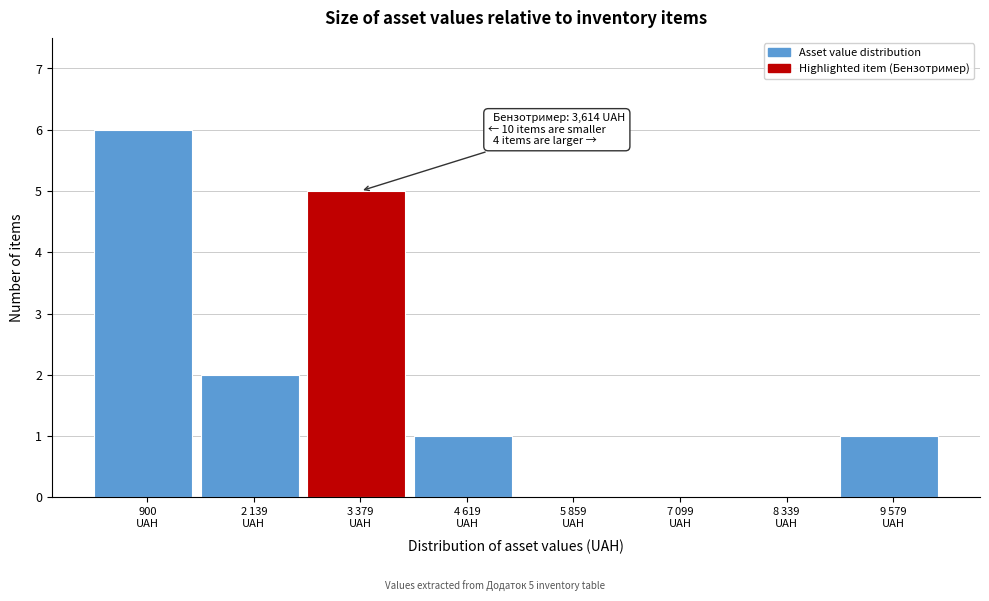

What is the greatest value displayed?

6